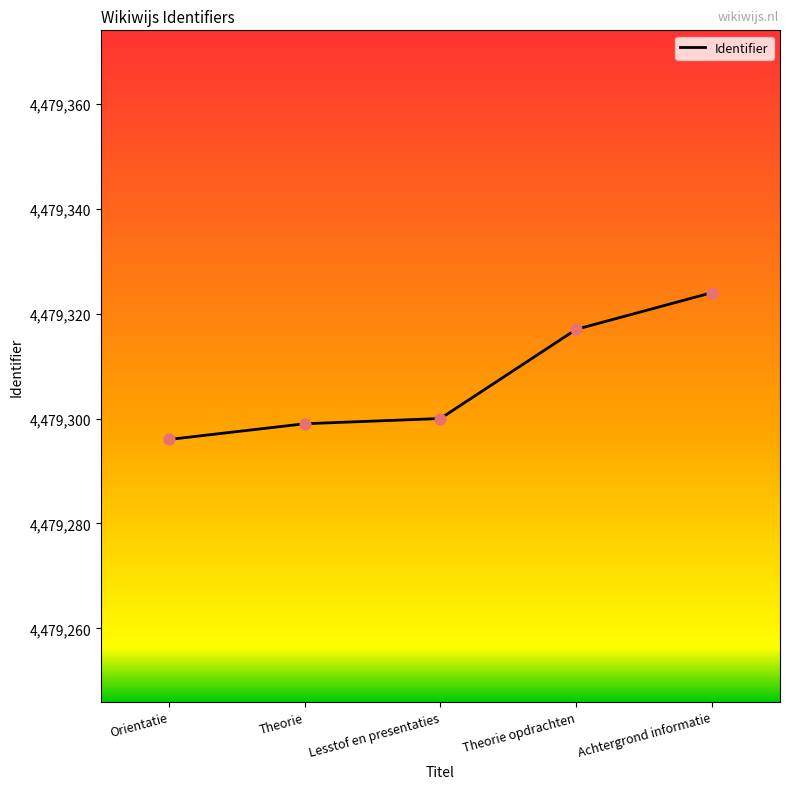

Approximately how many times larger is the value at Theorie opdrachten compared to Lesstof en presentaties?

1.0